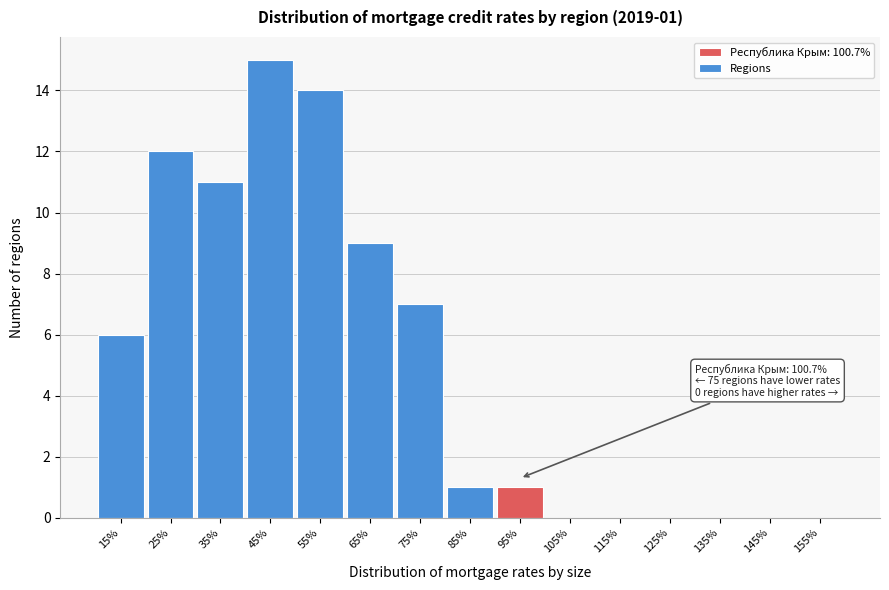

Reading left to right, extract all data points from this chart.

15%=6	25%=12	35%=11	45%=15	55%=14	65%=9	75%=7	85%=1	95%=1	105%=0	115%=0	125%=0	135%=0	145%=0	155%=0